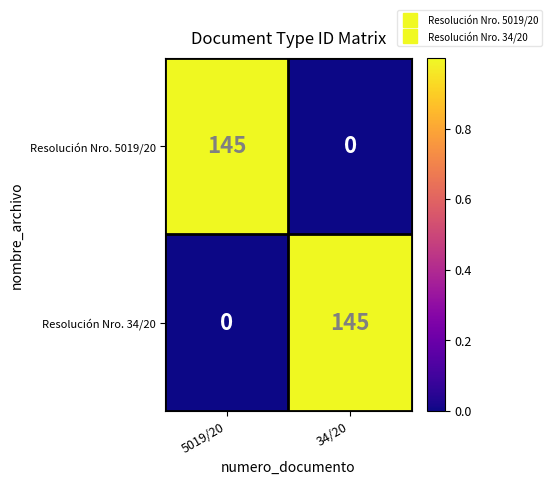

What is the highest value of the Resolución Nro. 5019/20 series?

145